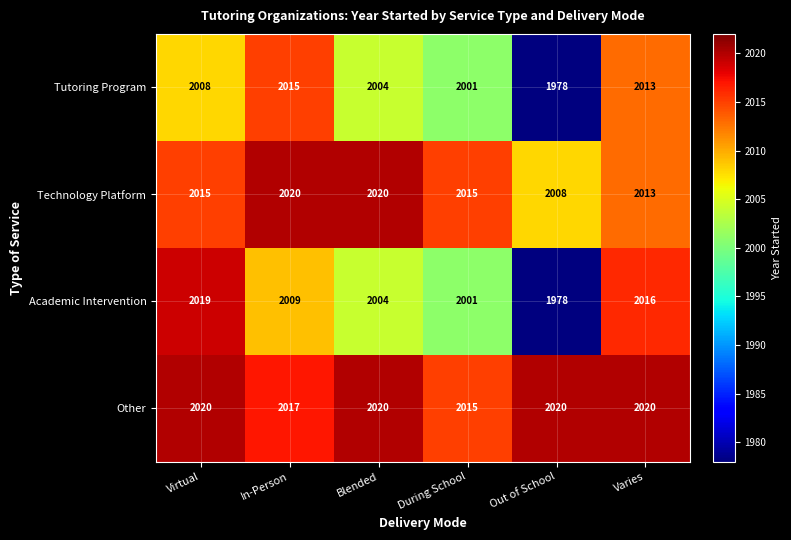

Reading right to left, what are all the values shown in this chart?

Tutoring Program: 2013	1978	2001	2004	2015	2008
Technology Platform: 2013	2008	2015	2020	2020	2015
Academic Intervention: 2016	1978	2001	2004	2009	2019
Other: 2020	2020	2015	2020	2017	2020